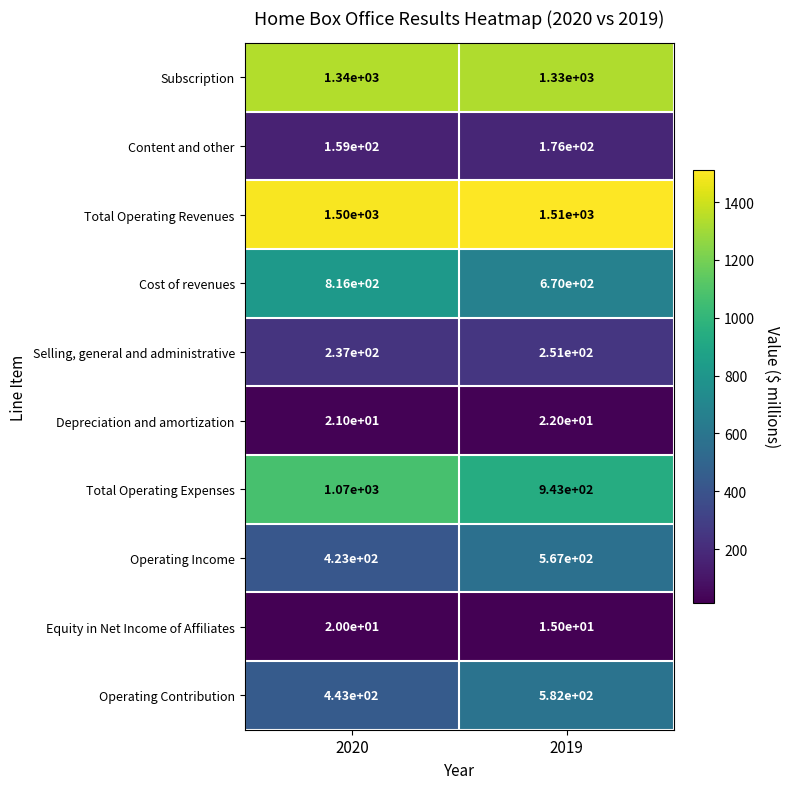

Is the value of Total Operating Revenues at 2019 greater than the value of Depreciation and amortization at 2019?

Yes